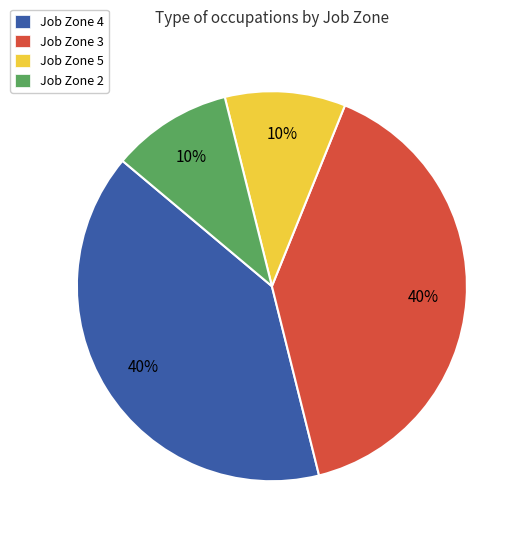

Does any single category account for the majority?

No